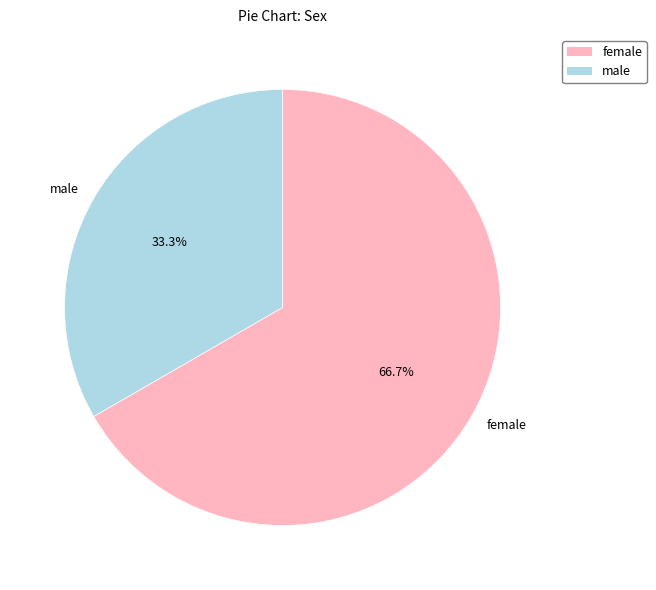

How many segments does this pie chart have?

2